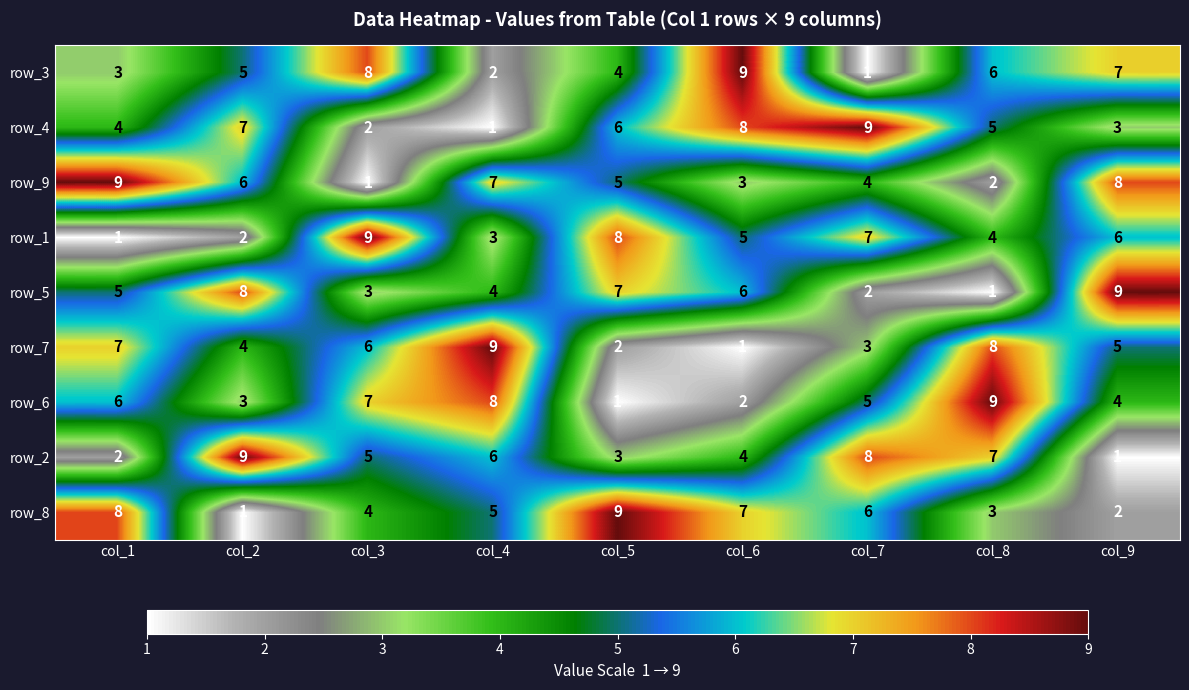

The value of row_4 at col_8 is 1. True or false?

False